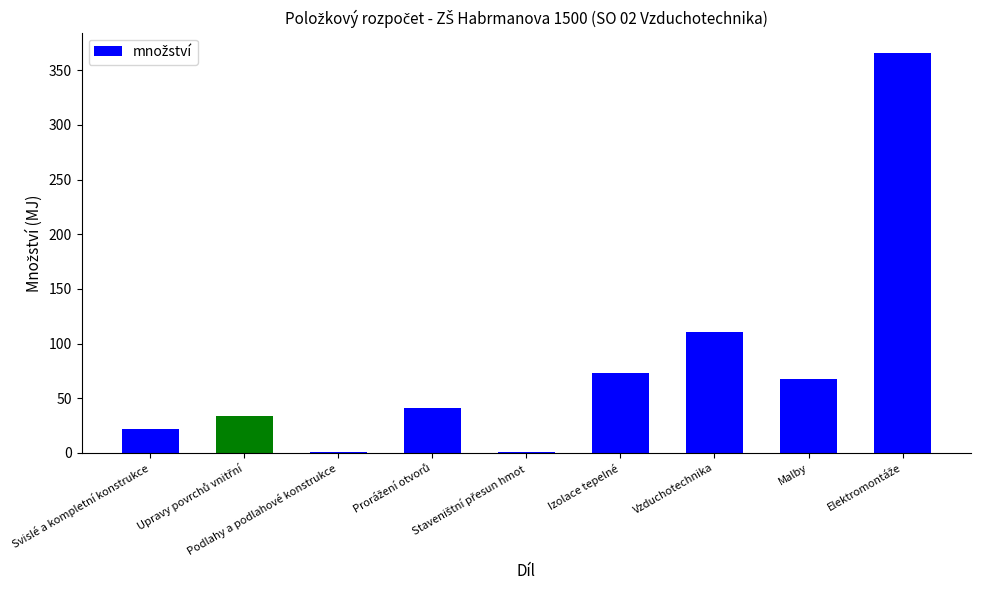

What is the greatest value displayed?

366.0